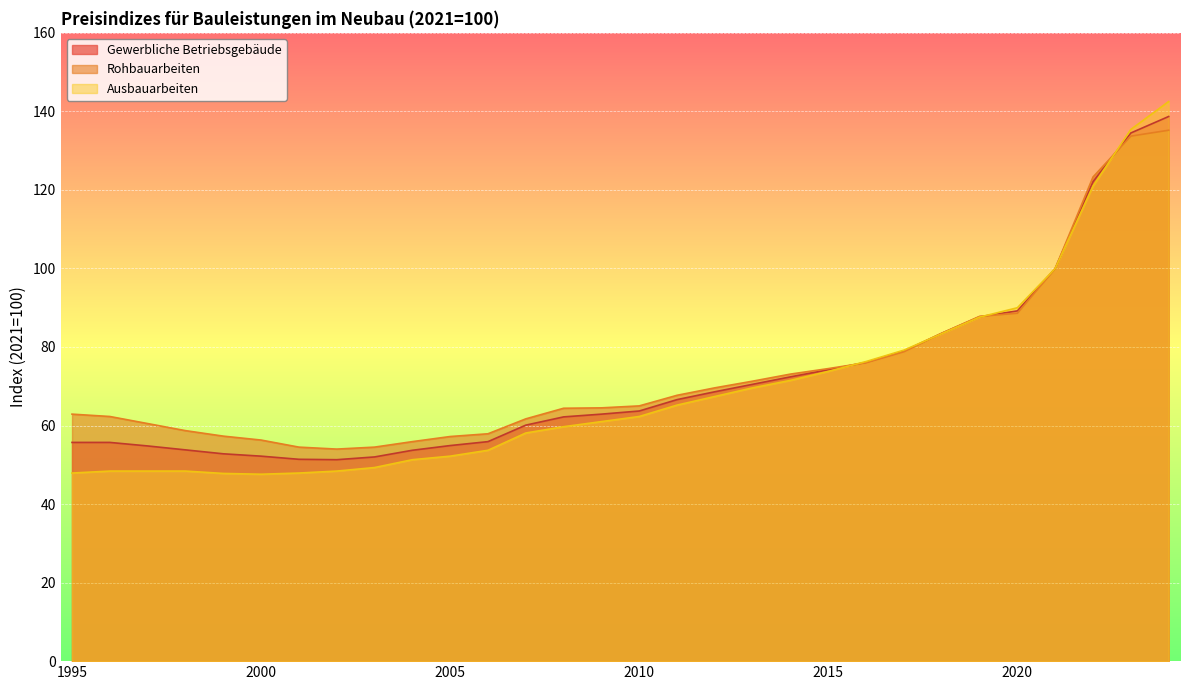

Where do Ausbauarbeiten and Gewerbliche Betriebsgebäude first cross each other?

2015 and 2016